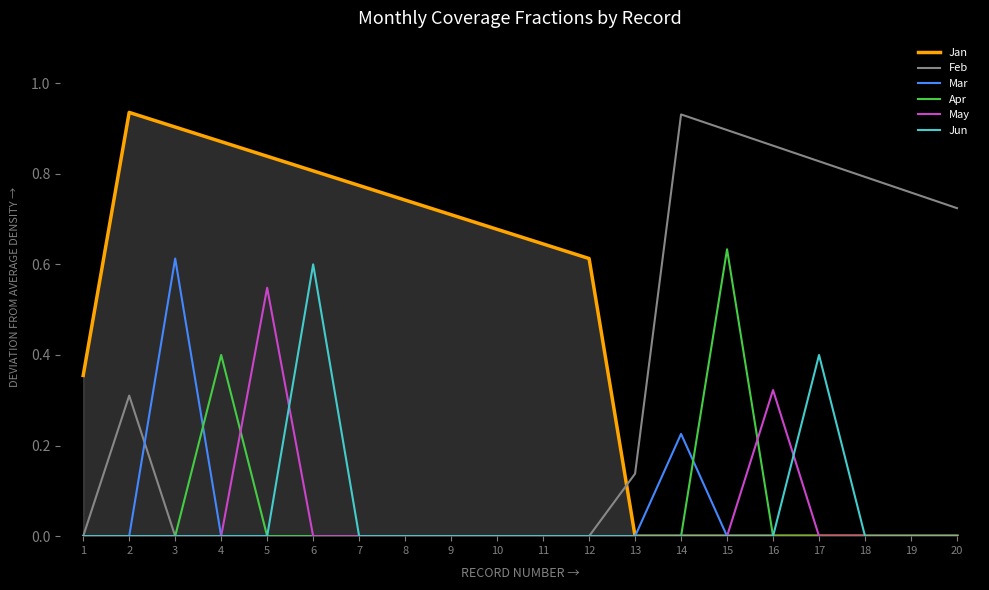

At which label does May reach its peak?

5